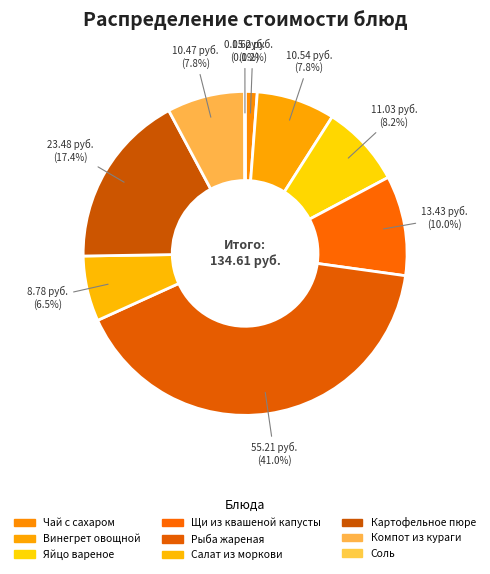

Is it true that Рыба жареная is 31% of the pie?

False